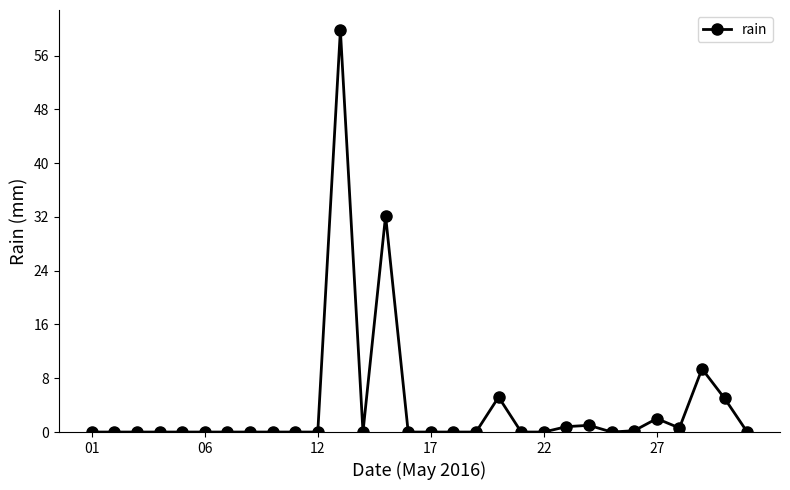

True or false: there are more than 0 points higher than both neighbors.

True